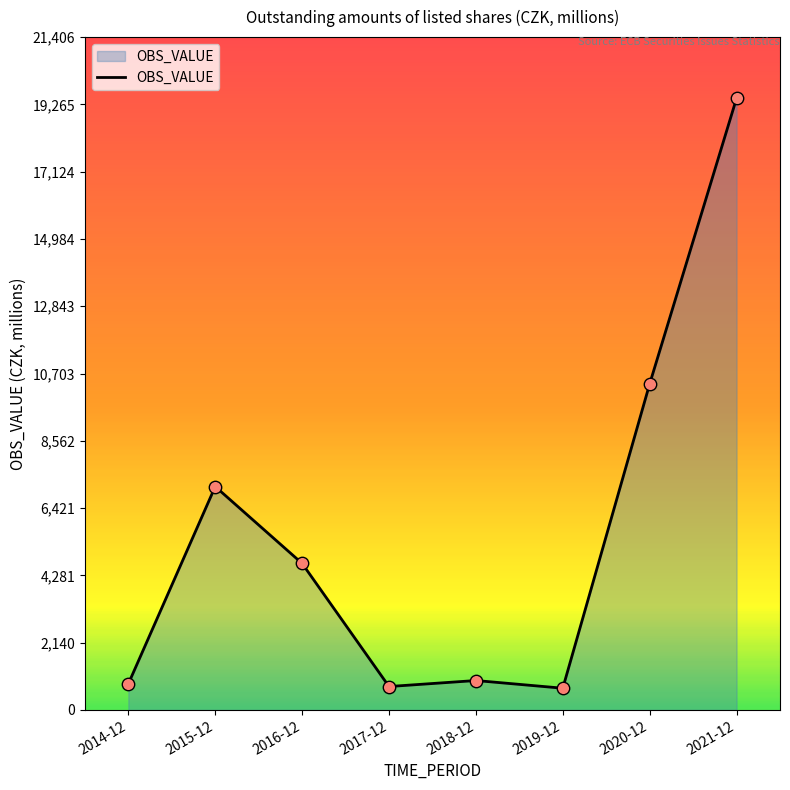

Which has a higher value, 2016-12 or 2021-12?

2021-12